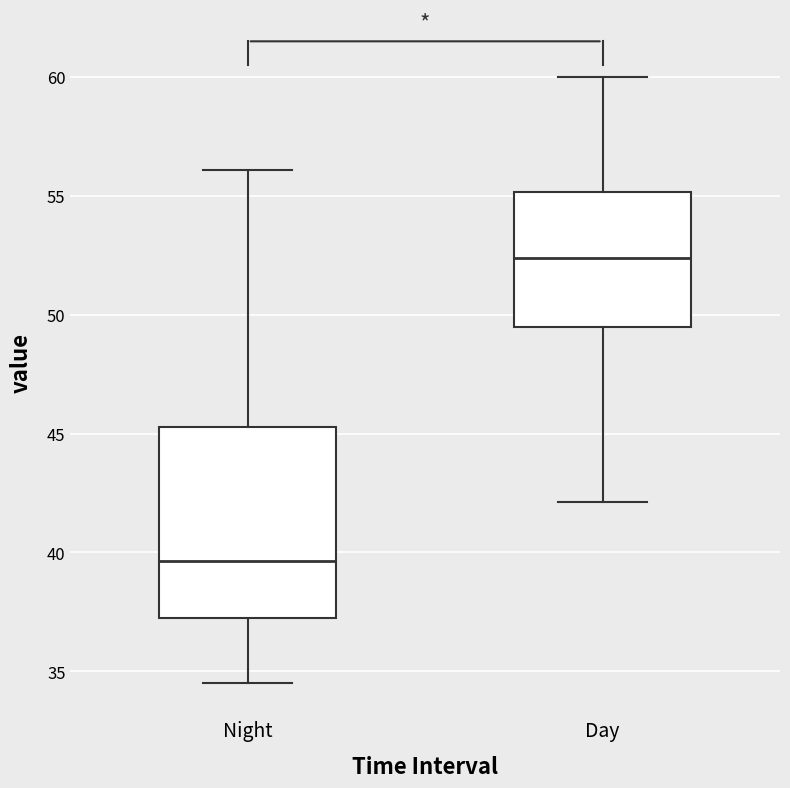

Which box has the highest median line?

Day